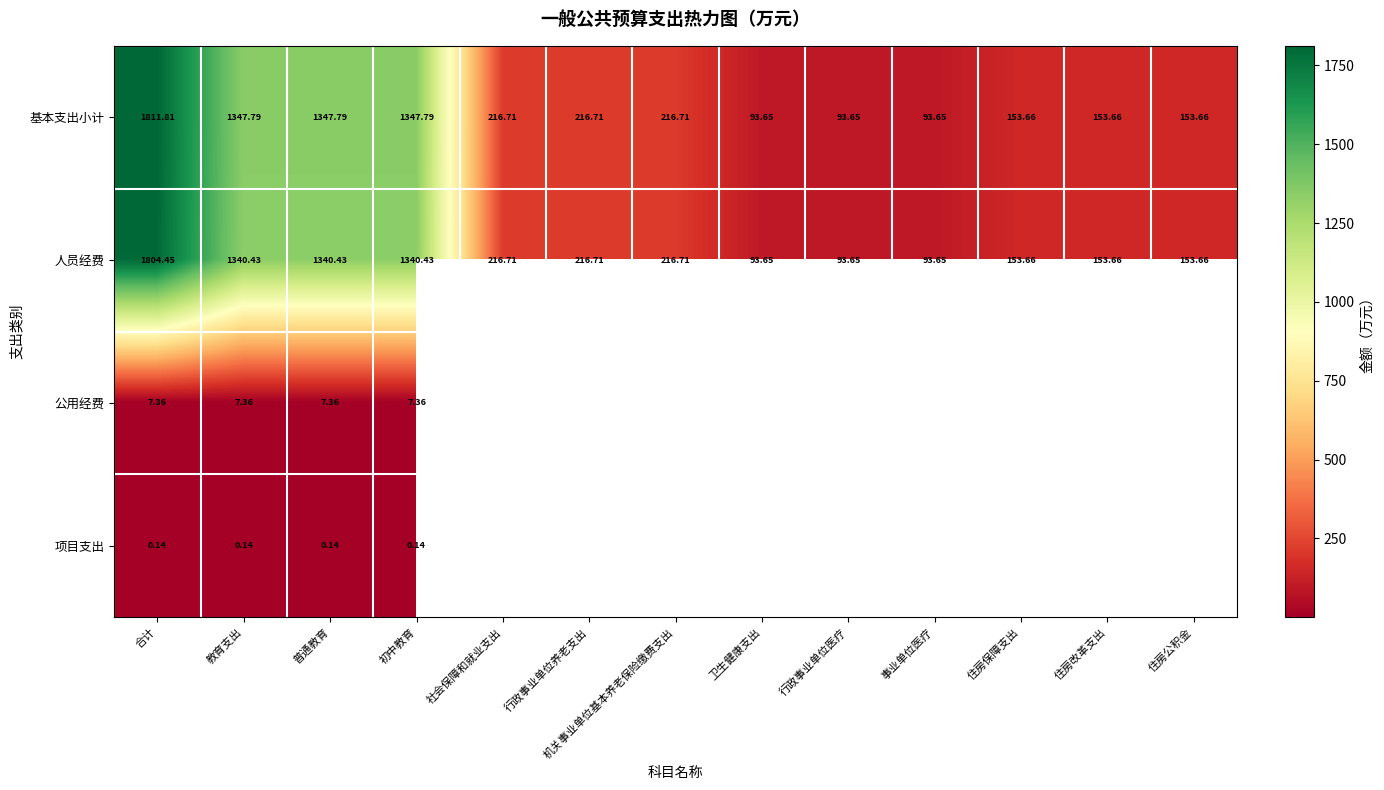

What is the maximum value shown in the chart?

1811.8